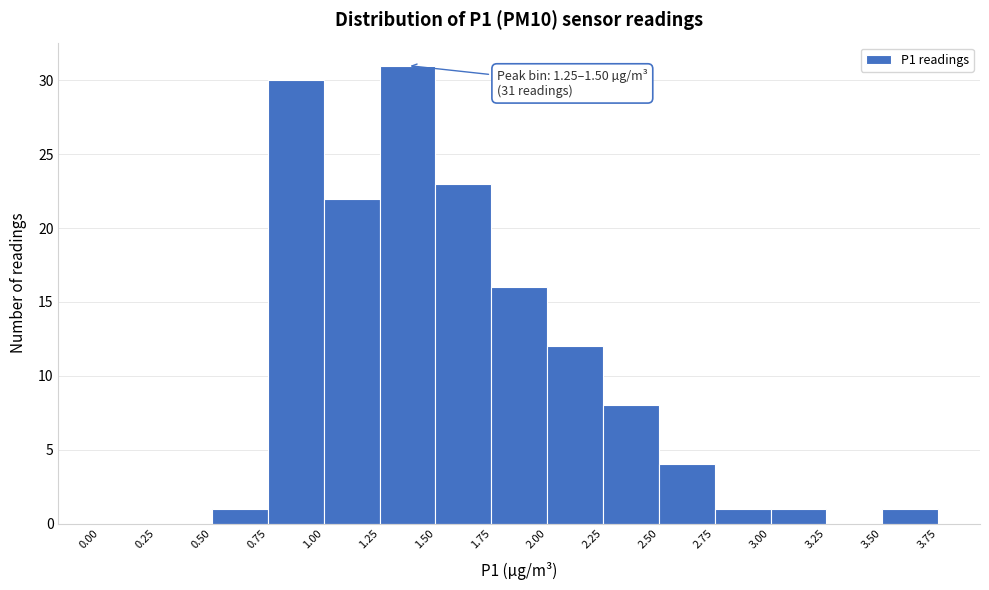

Which range on the x-axis has the tallest bar?

1.25 to 1.50